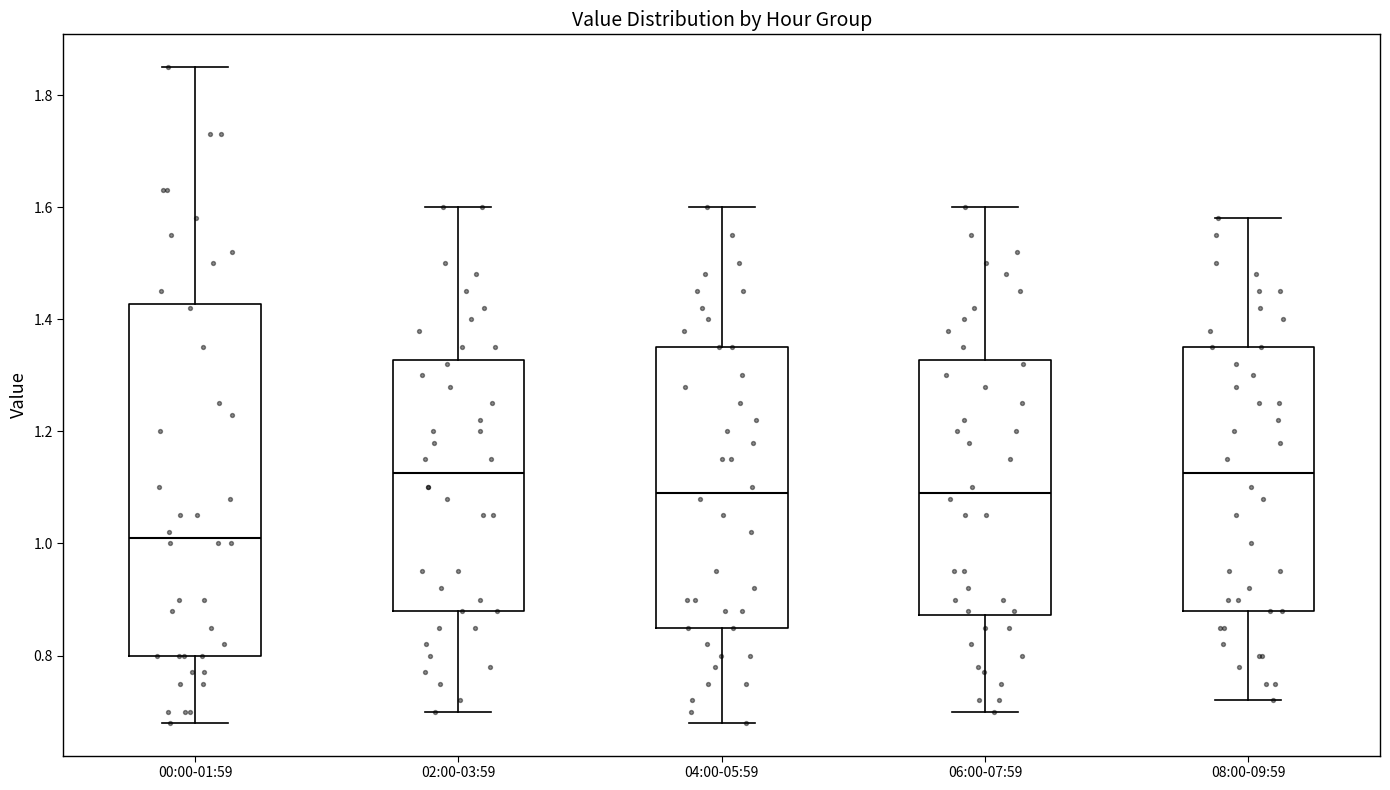

Reading left to right, read every box against the y-axis: the position of its median line, the range the box covers, and the ends of its whiskers. The values are not printed on the chart, so give them approximately, as read against the axis.

00:00-01:59: median 1.02, box 0.80 to 1.42, whiskers 0.68 to 1.86
02:00-03:59: median 1.12, box 0.88 to 1.32, whiskers 0.70 to 1.60
04:00-05:59: median 1.10, box 0.86 to 1.36, whiskers 0.68 to 1.60
06:00-07:59: median 1.10, box 0.88 to 1.32, whiskers 0.70 to 1.60
08:00-09:59: median 1.12, box 0.88 to 1.36, whiskers 0.72 to 1.58